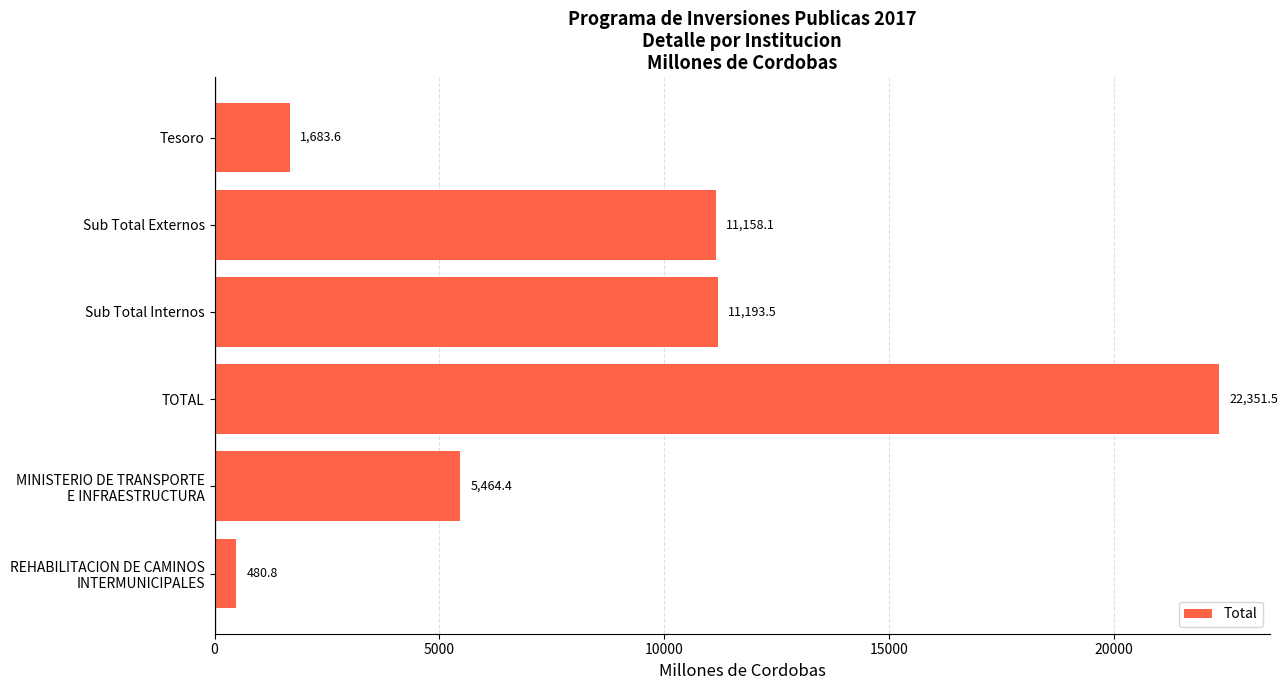

Which has a higher value, TOTAL or Tesoro?

TOTAL